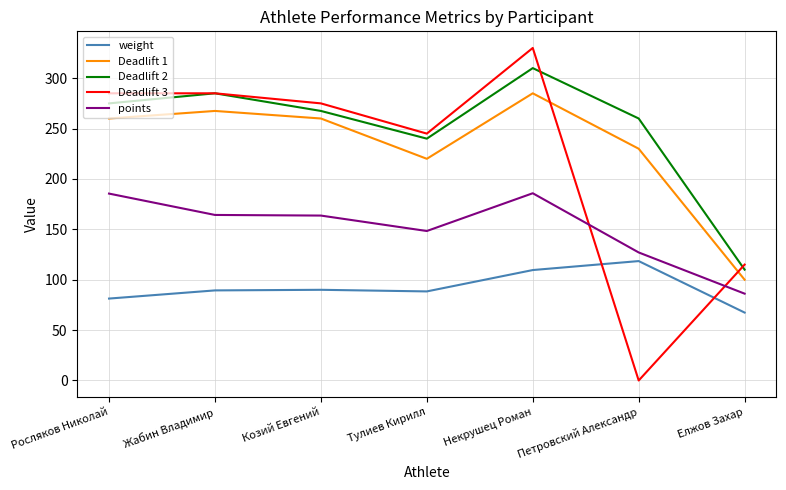

True or false: points and weight cross at least once.

False